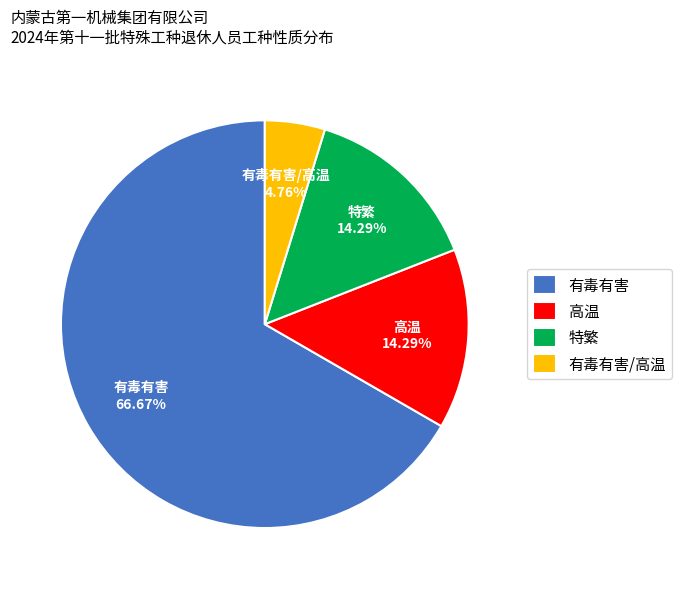

Does any single category account for the majority?

Yes